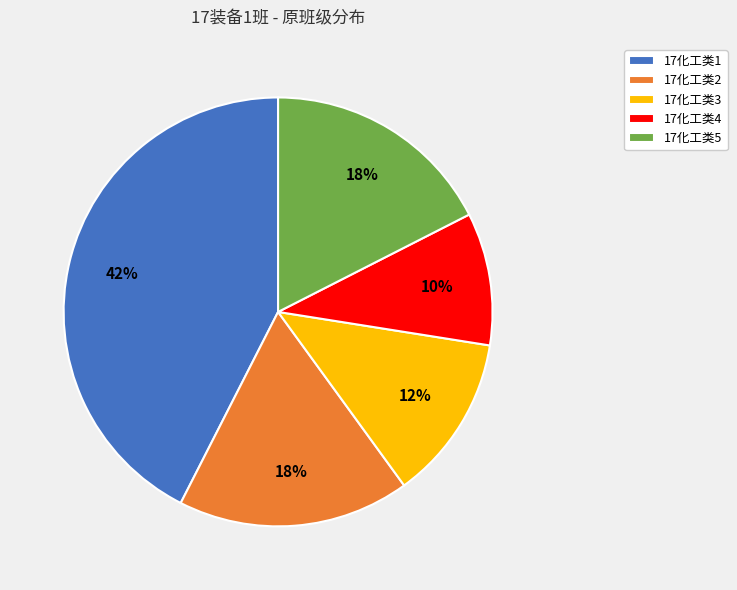

To the nearest percent, what is the difference between the 17化工类4 and 17化工类1 slice percentages?

32%